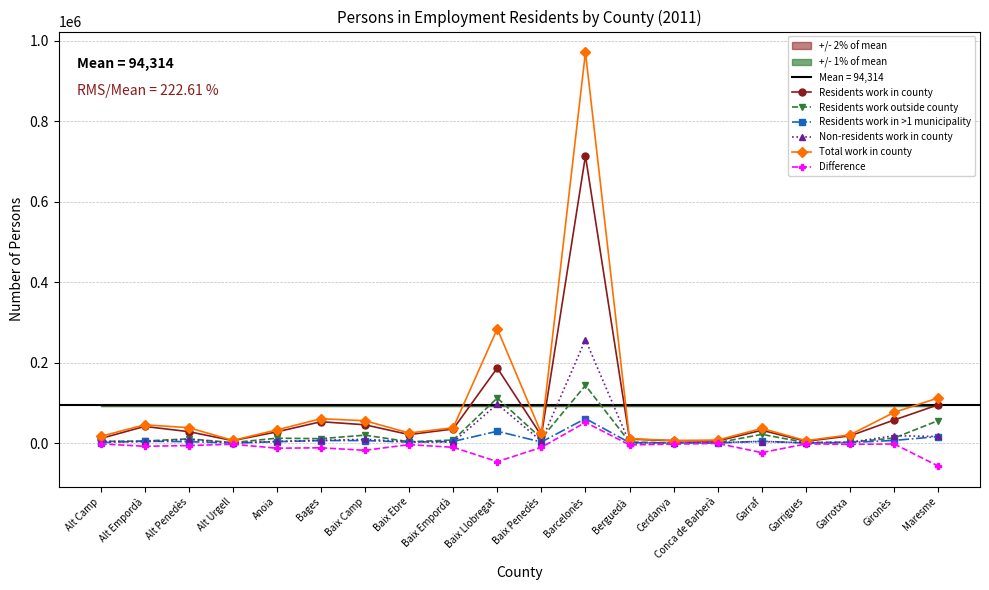

What is the difference between the maximum and second lowest values in the Difference series?

97535